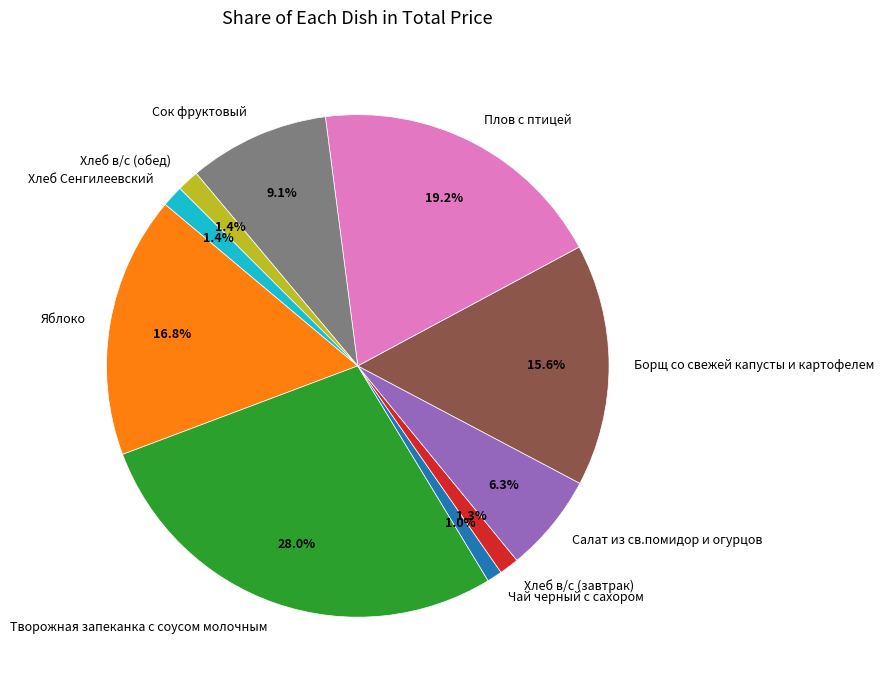

How many segments does this pie chart have?

10